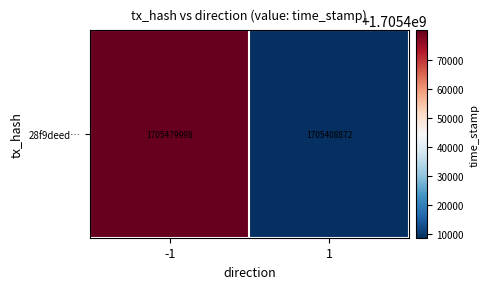

Rank the categories by value from lowest to highest.

1, -1